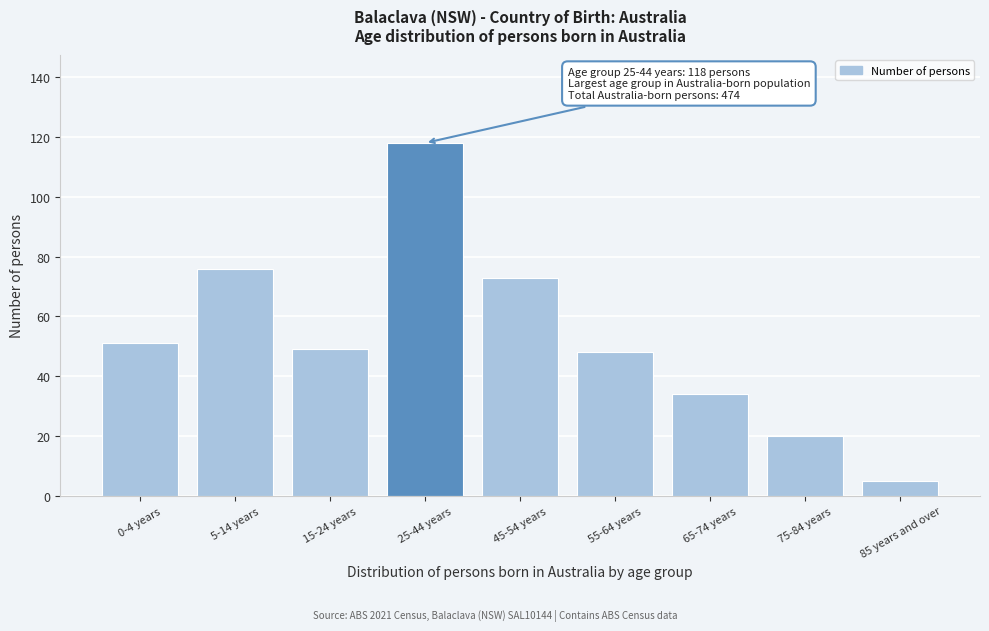

Reading right to left, list all the values displayed in this chart.

5	20	34	48	73	118	49	76	51